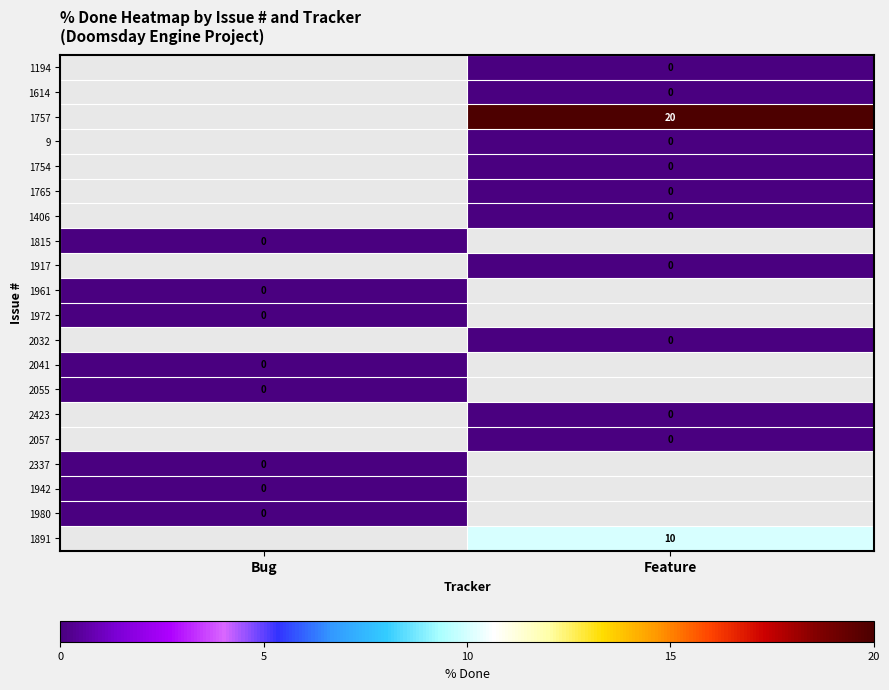

Is it true that 1757 equals 30 at Feature?

False